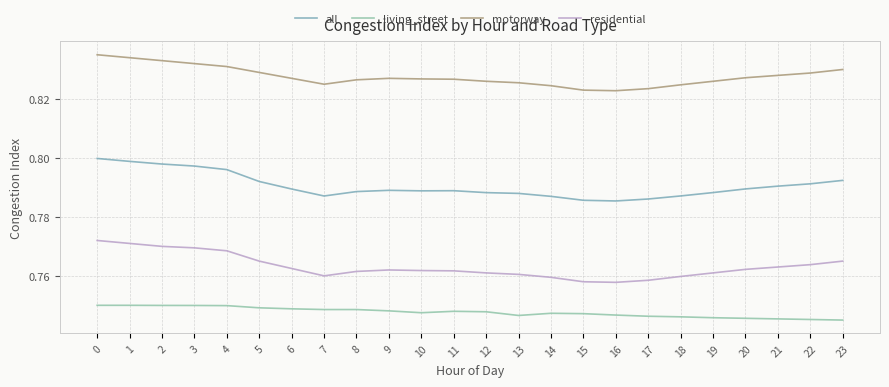

What is the minimum value for all?

0.8